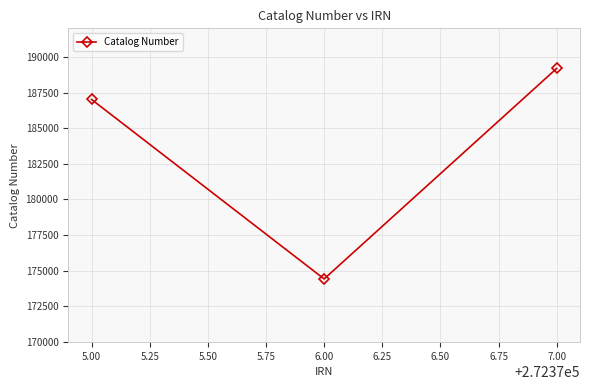

Does the chart display data point markers on the line(s)?

Yes